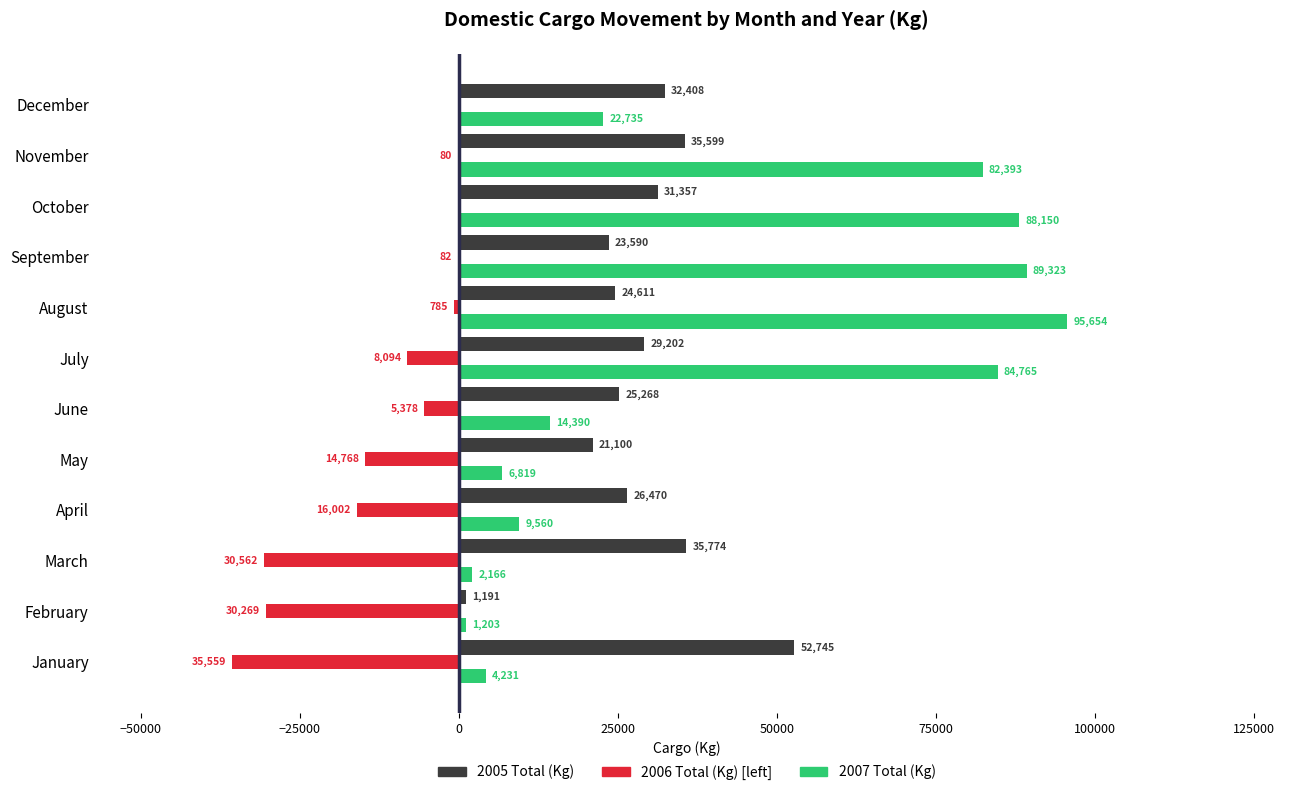

At which category is the sum across all series the highest?

October